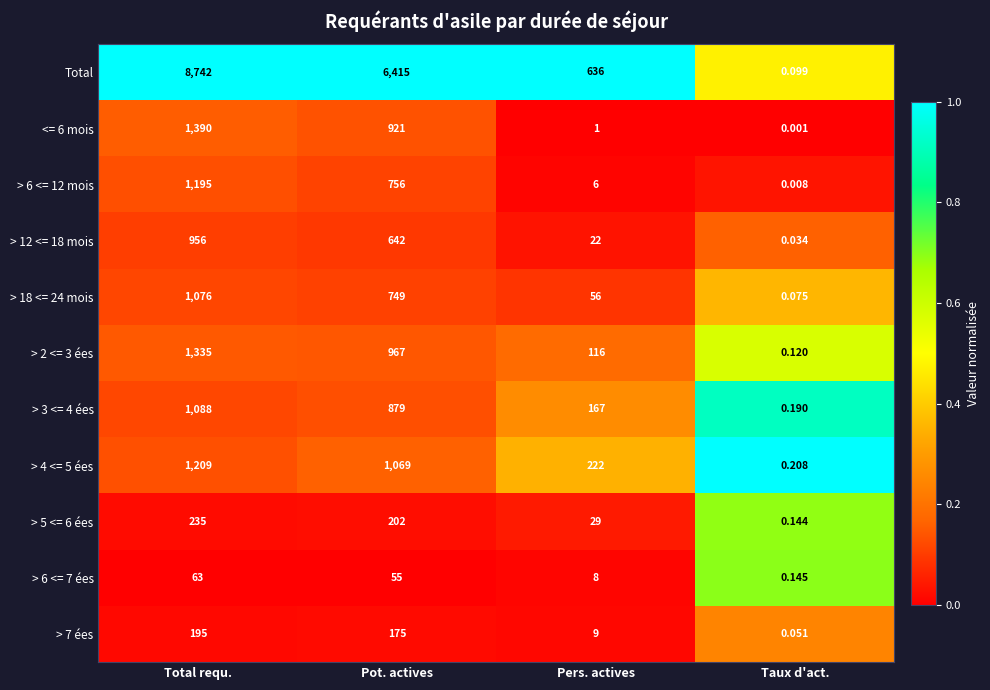

Which series has the widest spread of values?

Total